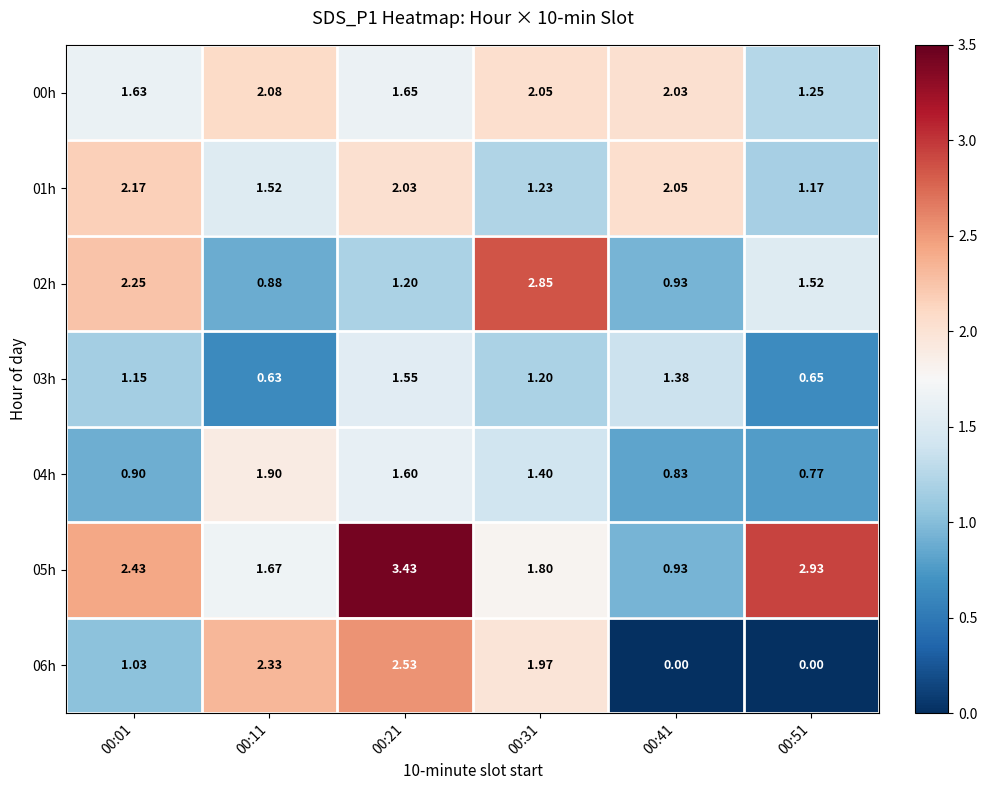

Is the value of 05h at 00:21 greater than the value of 03h at 00:41?

Yes